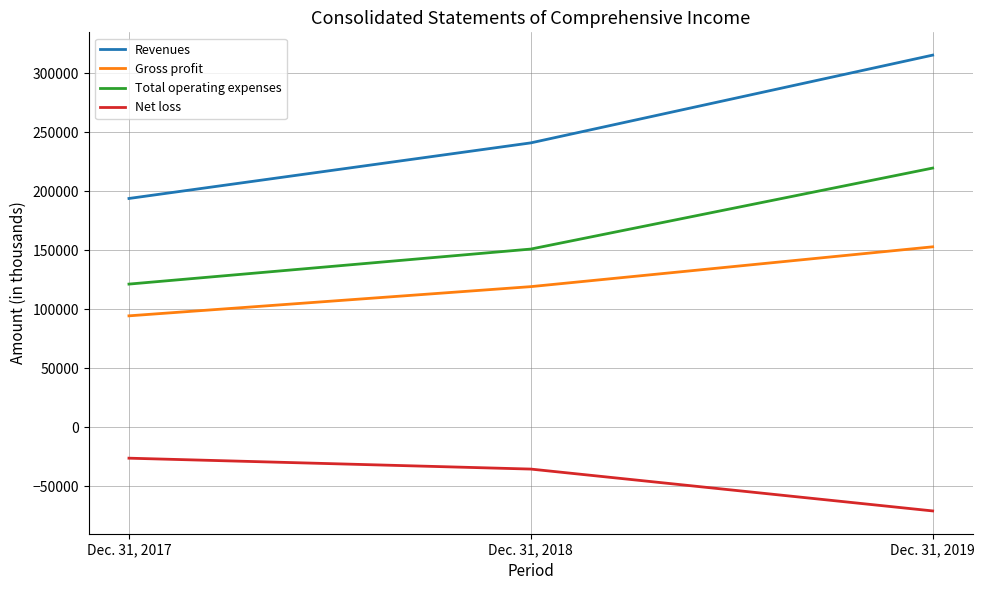

Between Dec. 31, 2018 and Dec. 31, 2019, which series saw the biggest shift?

Revenues